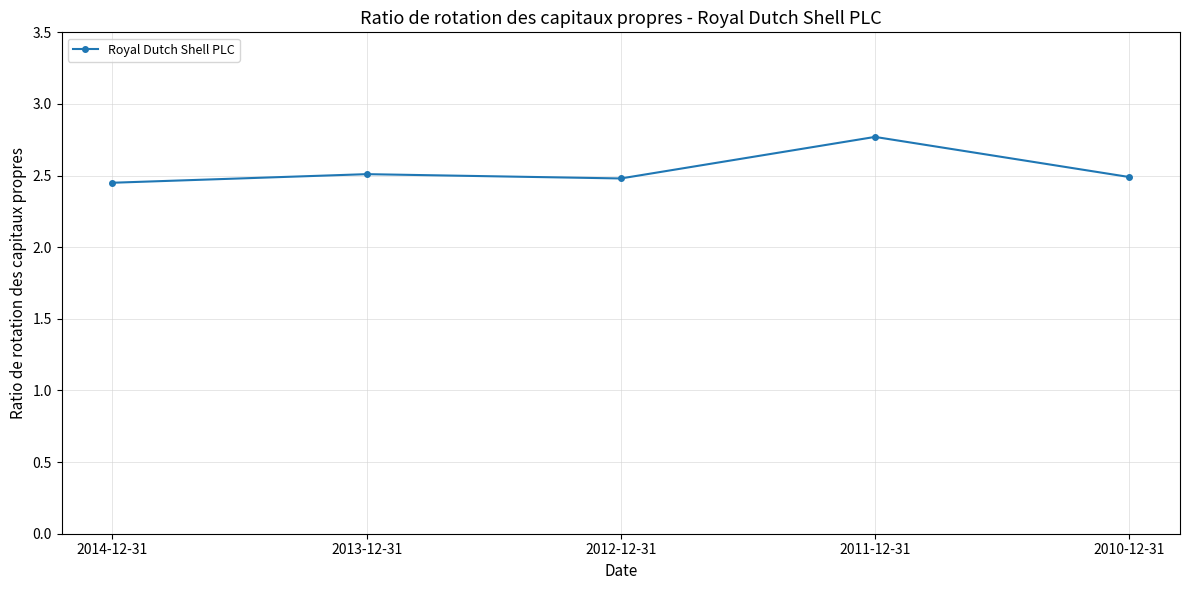

What is the change in value from 2011-12-31 to 2010-12-31?

-0.3